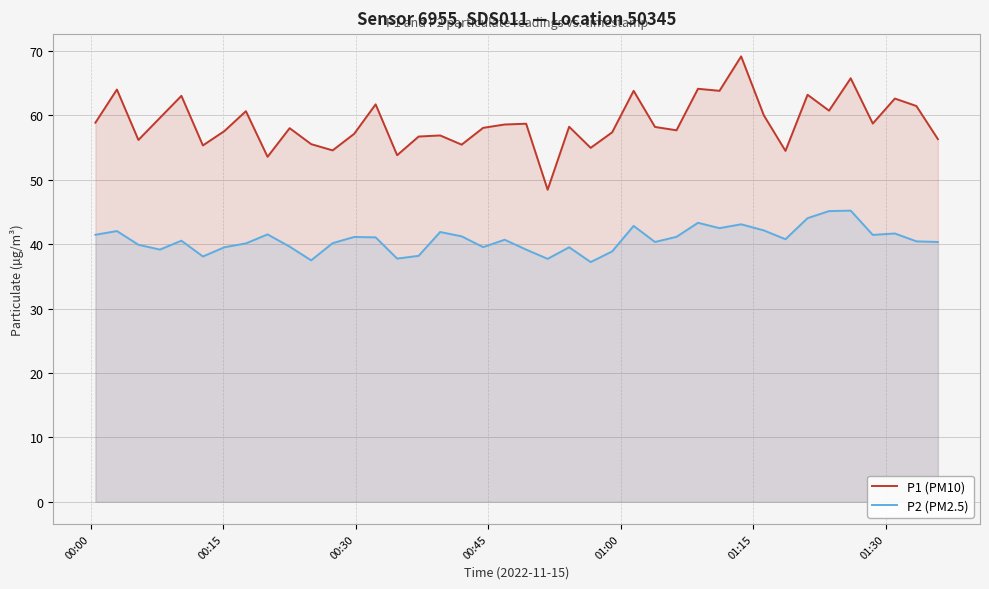

List the series in order of their peak value, lowest first.

P2 (PM2.5), P1 (PM10)